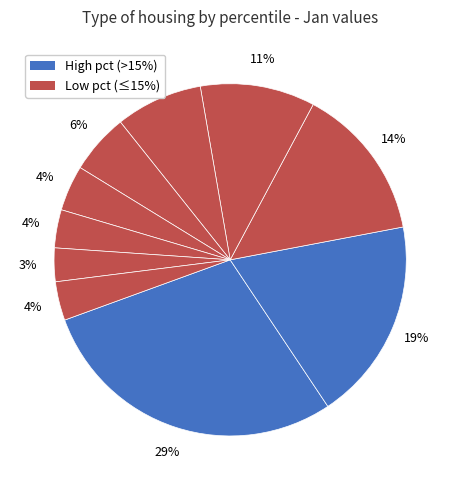

How many slices are in this pie chart?

10